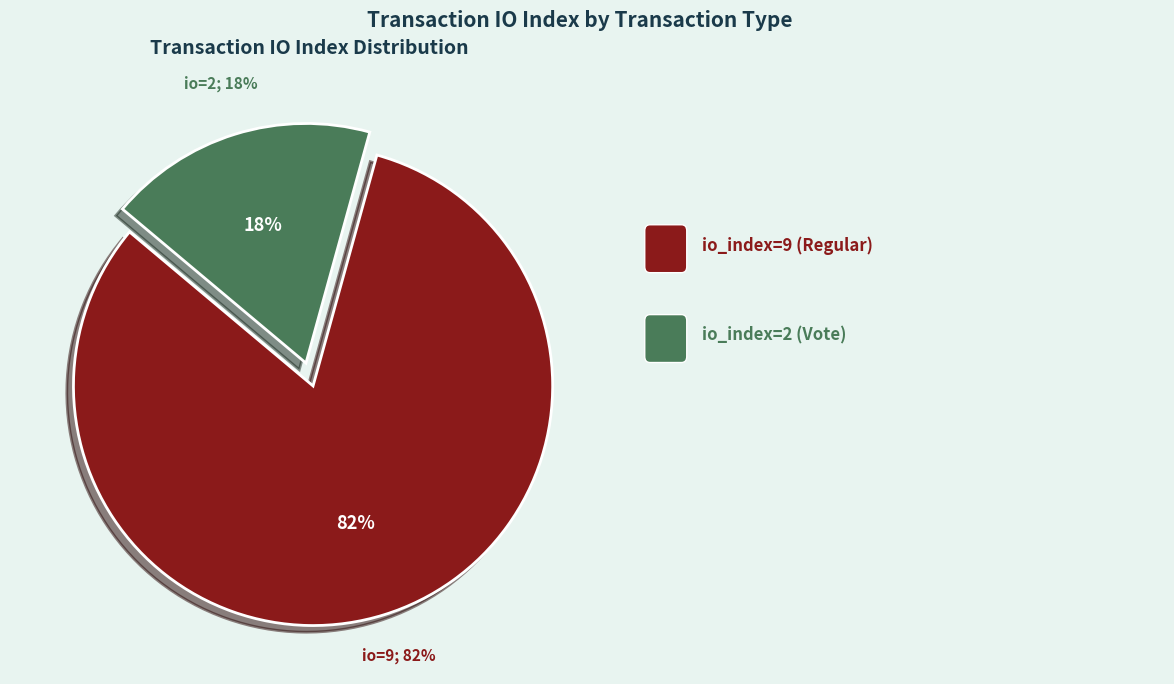

What percentage is the io_index=9 (Regular) slice, to the nearest percent?

82%